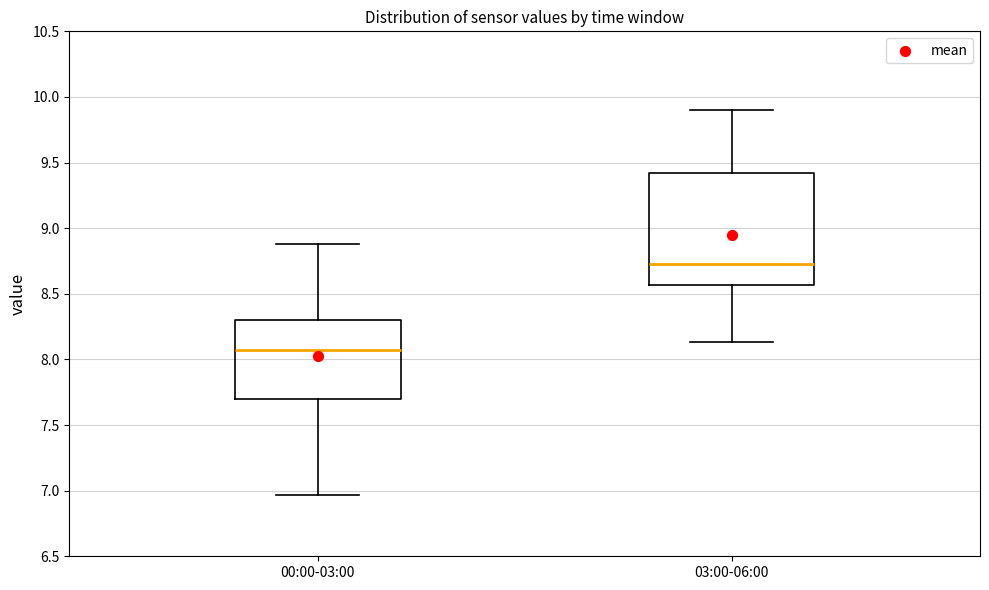

Where does the median line of the box for 03:00-06:00 sit on the y-axis? The values are not printed on the chart, so give them approximately, as read against the axis.

8.75